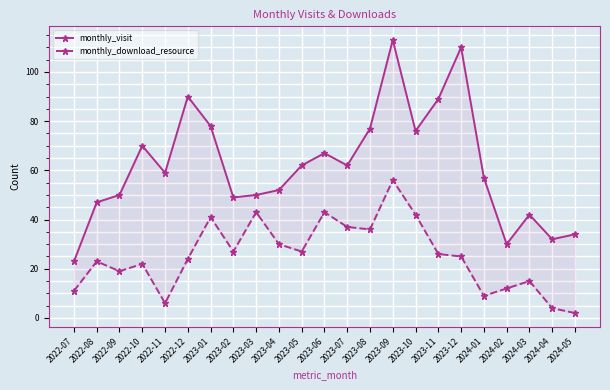

Reading right to left, list all the values displayed in this chart.

monthly_visit: 2024-05=34	2024-04=32	2024-03=42	2024-02=30	2024-01=57	2023-12=110	2023-11=89	2023-10=76	2023-09=113	2023-08=77	2023-07=62	2023-06=67	2023-05=62	2023-04=52	2023-03=50	2023-02=49	2023-01=78	2022-12=90	2022-11=59	2022-10=70	2022-09=50	2022-08=47	2022-07=23
monthly_download_resource: 2024-05=2	2024-04=4	2024-03=15	2024-02=12	2024-01=9	2023-12=25	2023-11=26	2023-10=42	2023-09=56	2023-08=36	2023-07=37	2023-06=43	2023-05=27	2023-04=30	2023-03=43	2023-02=27	2023-01=41	2022-12=24	2022-11=6	2022-10=22	2022-09=19	2022-08=23	2022-07=11